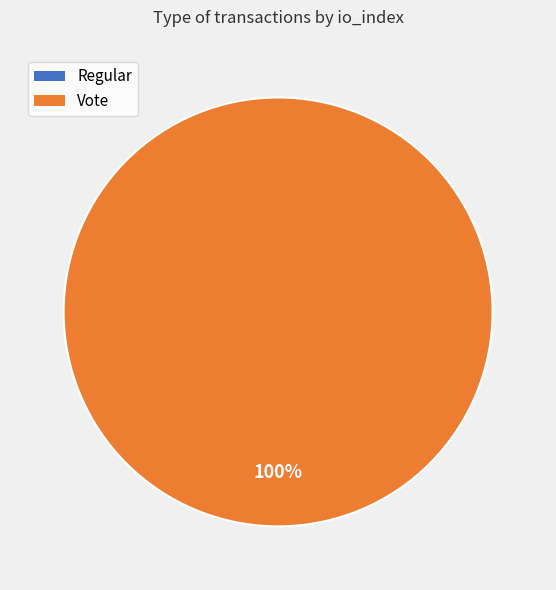

True or false: Regular accounts for 0% of the total.

True